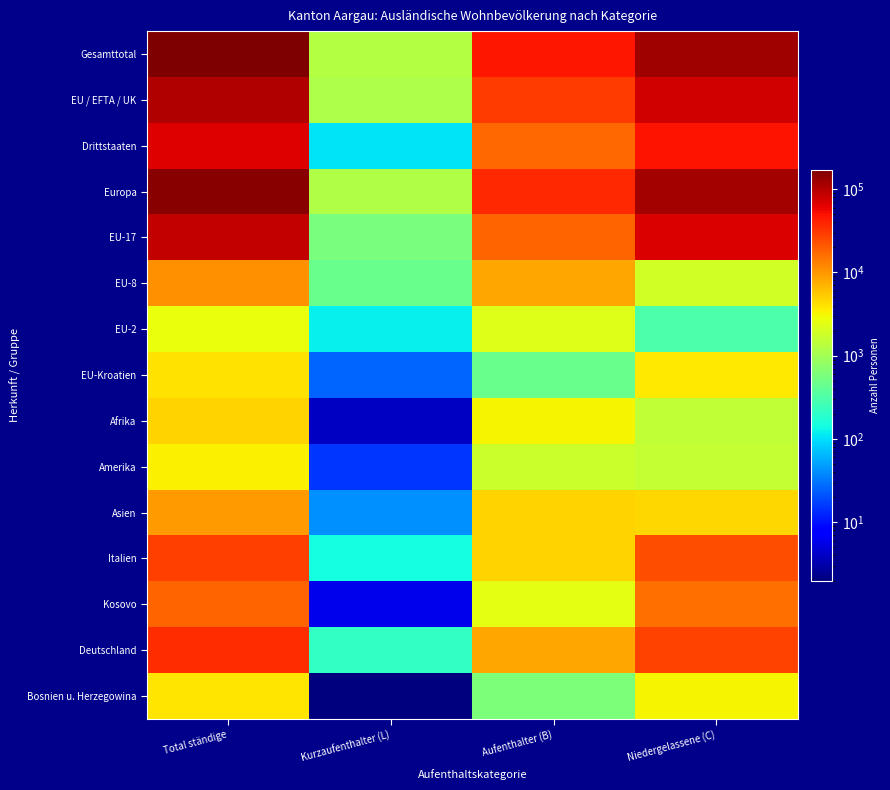

Reading left to right, extract all data points from this chart.

Gesamttotal: Total ständige=172028	Kurzaufenthalter (L)=1280	Aufenthalter (B)=46970	Niedergelassene (C)=123778
EU / EFTA / UK: Total ständige=105353	Kurzaufenthalter (L)=1176	Aufenthalter (B)=29262	Niedergelassene (C)=74915
Drittstaaten: Total ständige=66675	Kurzaufenthalter (L)=104	Aufenthalter (B)=17708	Niedergelassene (C)=48863
Europa: Total ständige=154213	Kurzaufenthalter (L)=1218	Aufenthalter (B)=37065	Niedergelassene (C)=115930
EU-17: Total ständige=87605	Kurzaufenthalter (L)=564	Aufenthalter (B)=18052	Niedergelassene (C)=68989
EU-8: Total ständige=10699	Kurzaufenthalter (L)=465	Aufenthalter (B)=8374	Niedergelassene (C)=1860
EU-2: Total ständige=2744	Kurzaufenthalter (L)=121	Aufenthalter (B)=2313	Niedergelassene (C)=310
EU-Kroatien: Total ständige=4112	Kurzaufenthalter (L)=26	Aufenthalter (B)=465	Niedergelassene (C)=3621
Afrika: Total ständige=4768	Kurzaufenthalter (L)=4	Aufenthalter (B)=3272	Niedergelassene (C)=1492
Amerika: Total ständige=3365	Kurzaufenthalter (L)=15	Aufenthalter (B)=1733	Niedergelassene (C)=1617
Asien: Total ständige=9431	Kurzaufenthalter (L)=42	Aufenthalter (B)=4771	Niedergelassene (C)=4618
Italien: Total ständige=28245	Kurzaufenthalter (L)=145	Aufenthalter (B)=4751	Niedergelassene (C)=23349
Kosovo: Total ständige=18541	Kurzaufenthalter (L)=6	Aufenthalter (B)=2528	Niedergelassene (C)=16007
Deutschland: Total ständige=35297	Kurzaufenthalter (L)=218	Aufenthalter (B)=8063	Niedergelassene (C)=27016
Bosnien u. Herzegowina: Total ständige=3855	Kurzaufenthalter (L)=2	Aufenthalter (B)=607	Niedergelassene (C)=3246